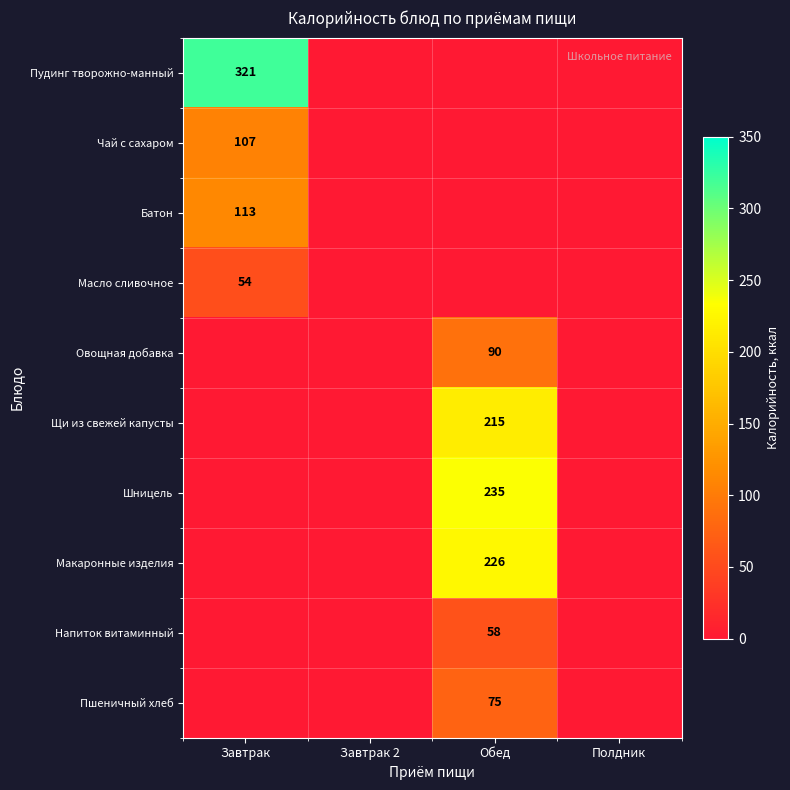

The Чай с сахаром series shows 107 at Завтрак. True or false?

True